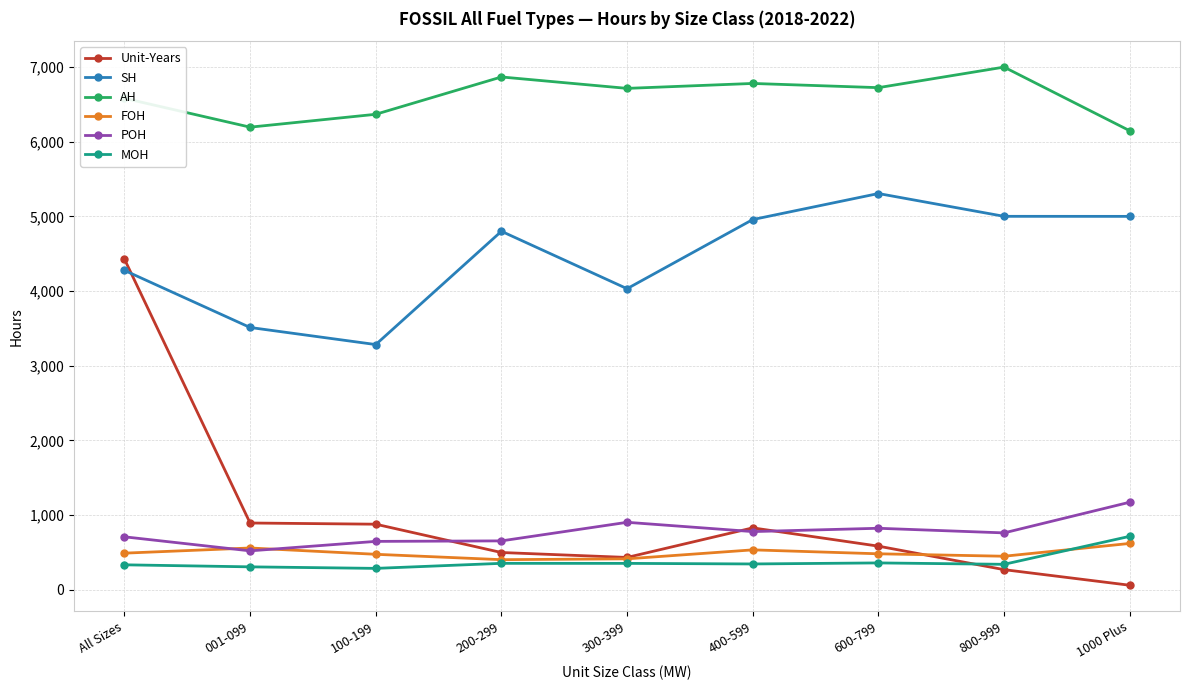

What is the maximum value shown in the chart?

7000.6